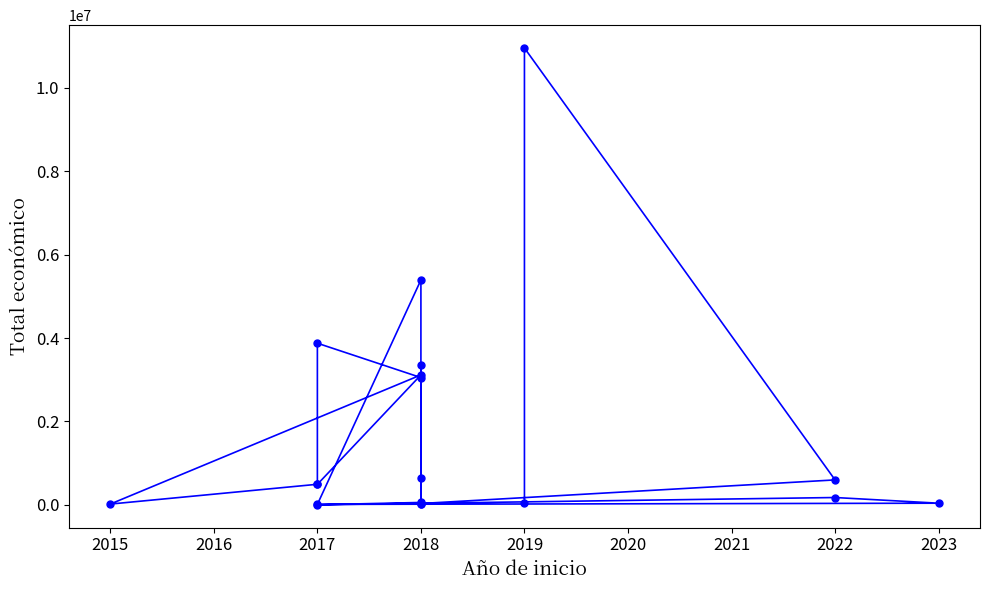

The chart shows a value of 5390598 at 2018. True or false?

True